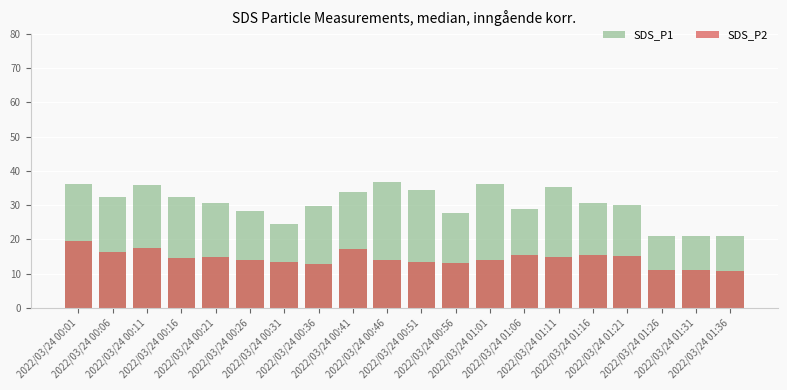

The value of SDS_P1 at 2022/03/24 00:51 is 34.4. True or false?

True